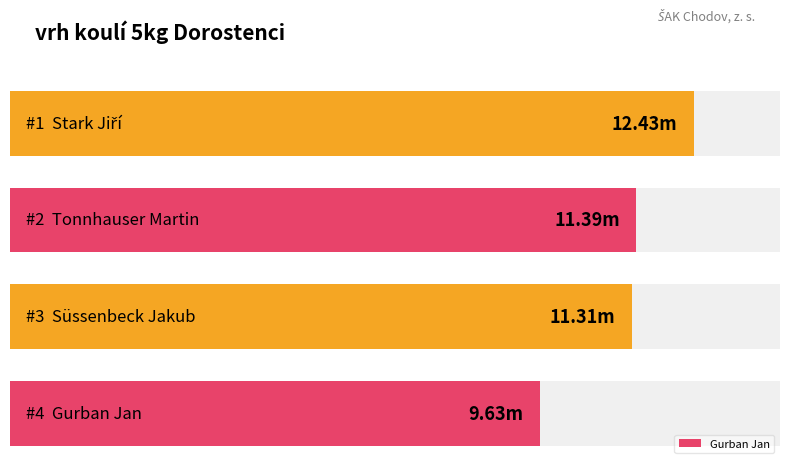

Does the chart contain any negative values?

No